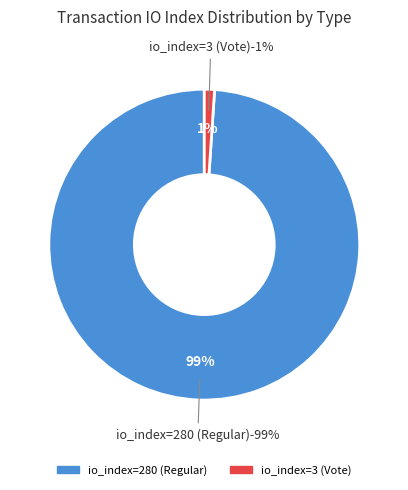

To the nearest percent, what is the difference between the largest and smallest slice percentages?

98%